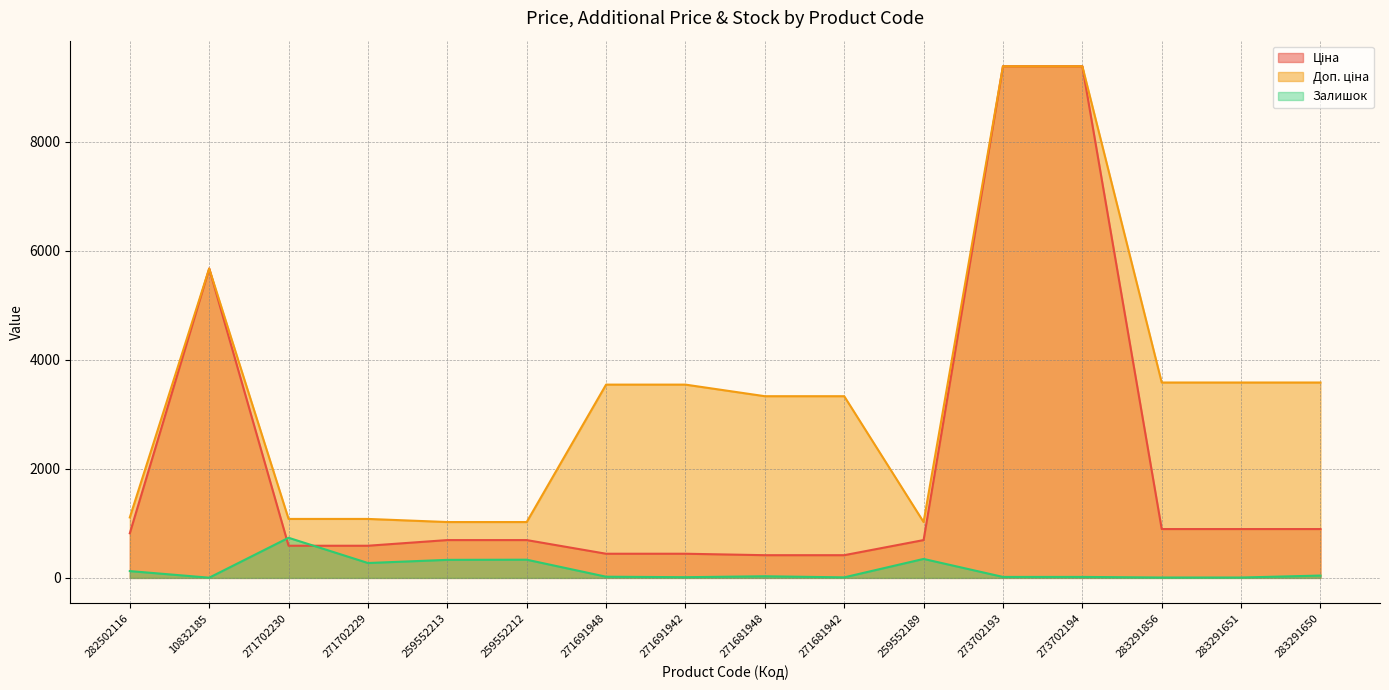

After their last crossing, which series has the higher values: Ціна or Залишок?

Ціна